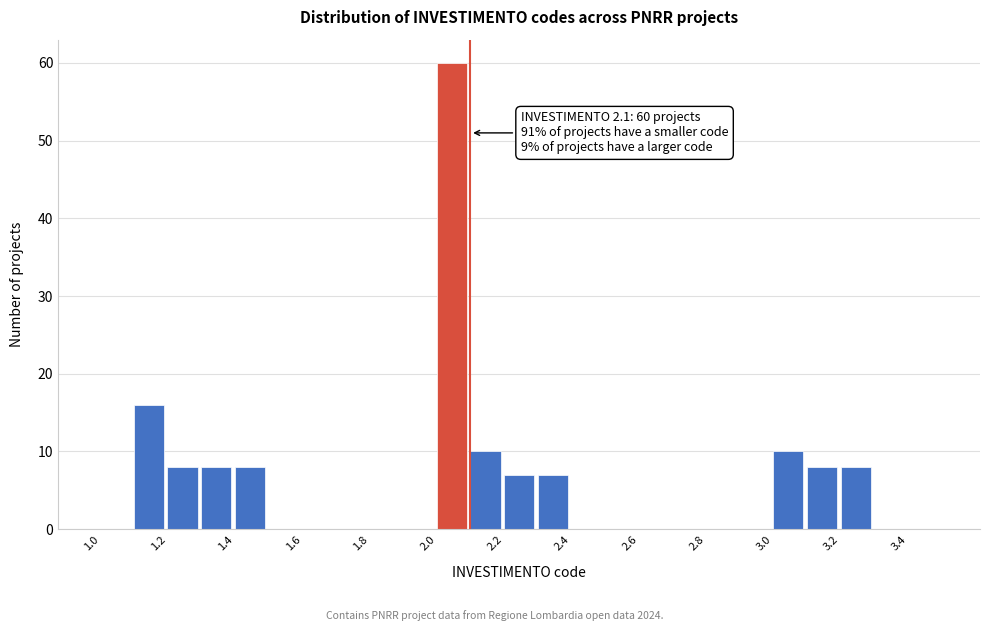

Which range on the x-axis has the tallest bar?

2.0 to 2.1